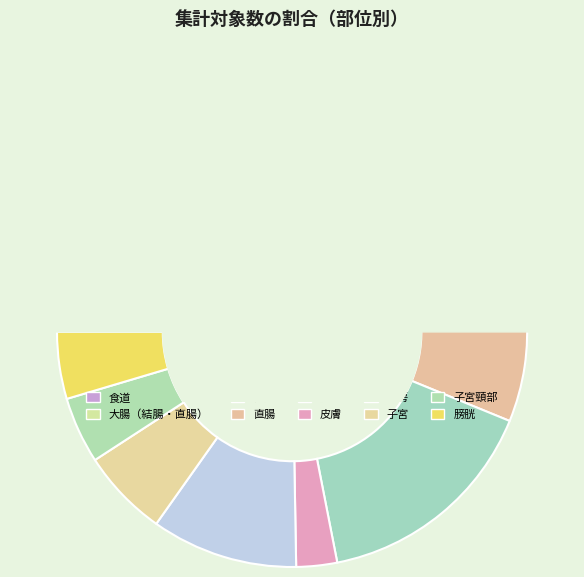

Which has a higher value, 子宮頸部 or 膀胱?

膀胱